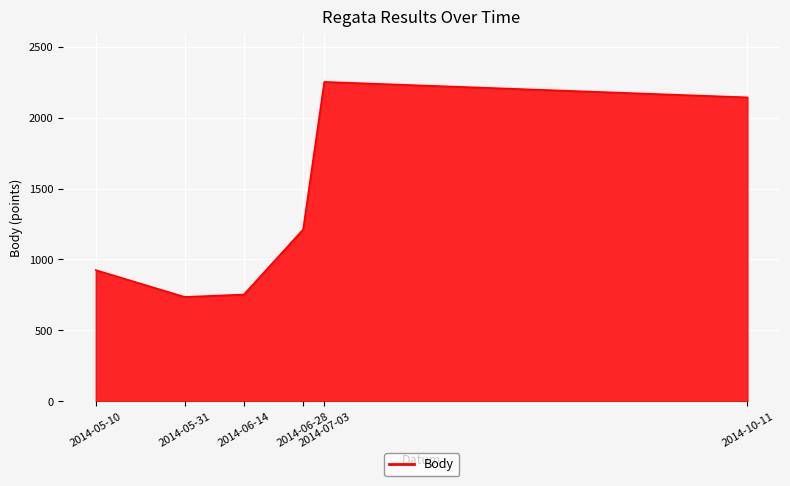

What is the minimum value shown in the chart?

736